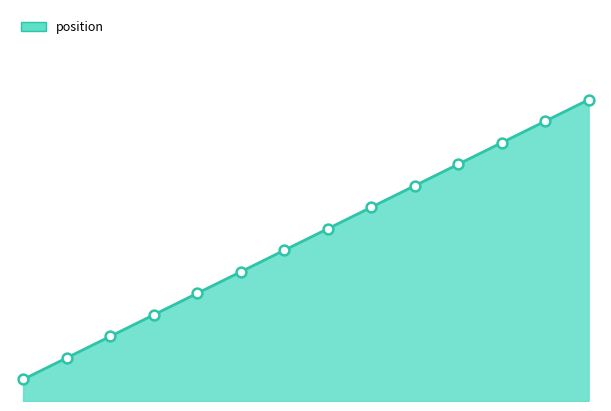

How many lines are shown in the chart?

1